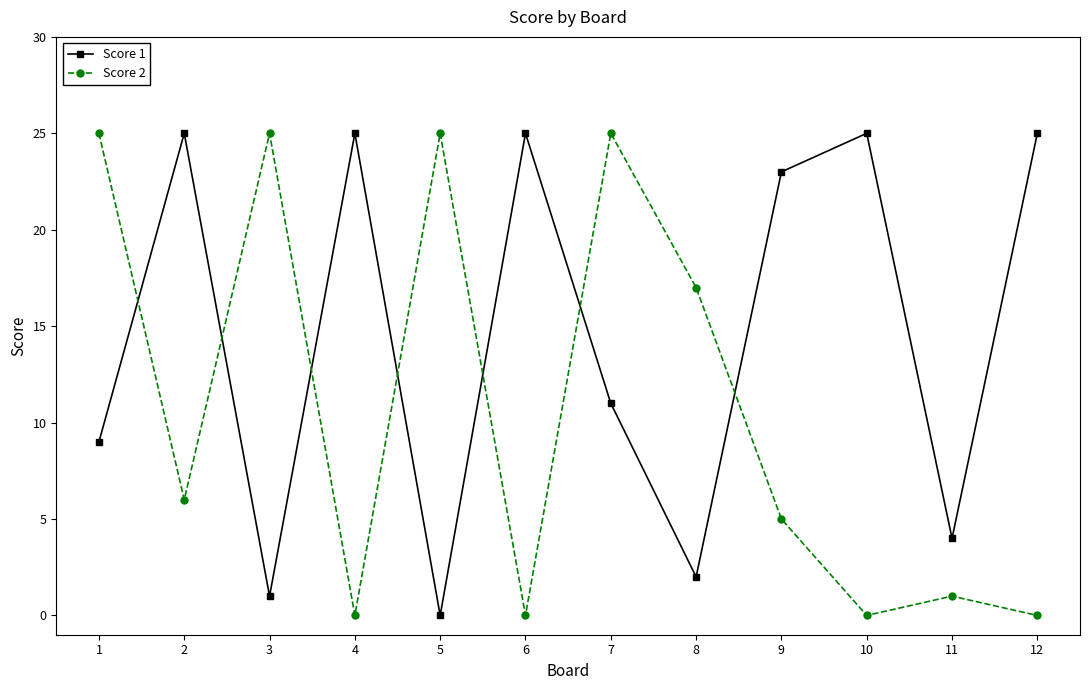

Which series ends up on top after the final intersection of Score 1 and Score 2?

Score 1